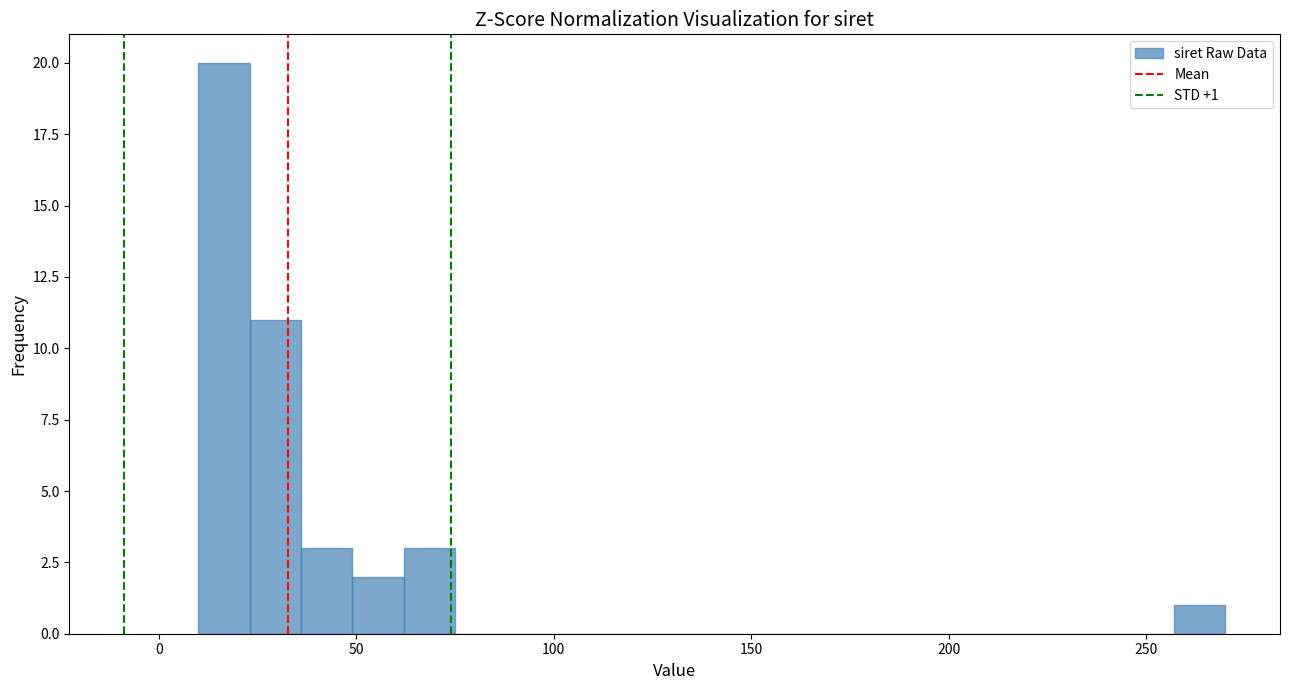

Read against the x-axis, roughly where is the centre of the tallest bar?

15